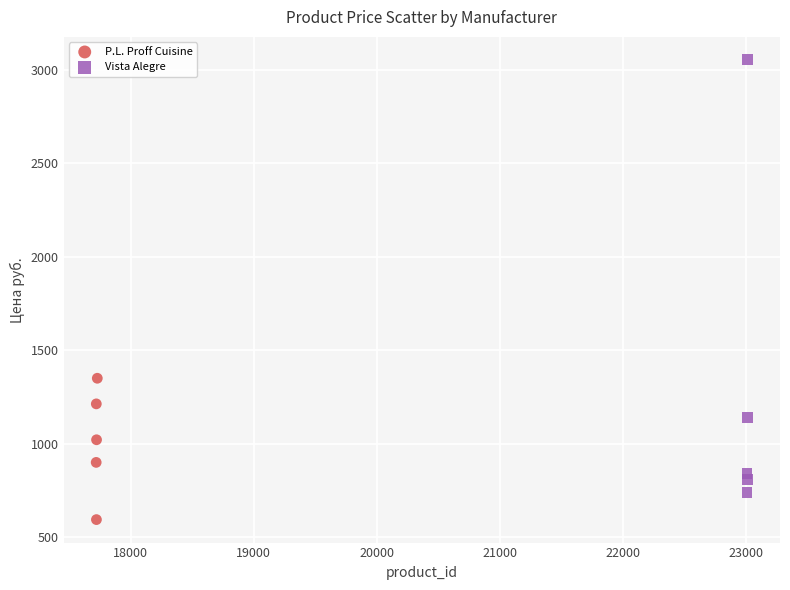

Which series contains the lowest Y value?

P.L. Proff Cuisine